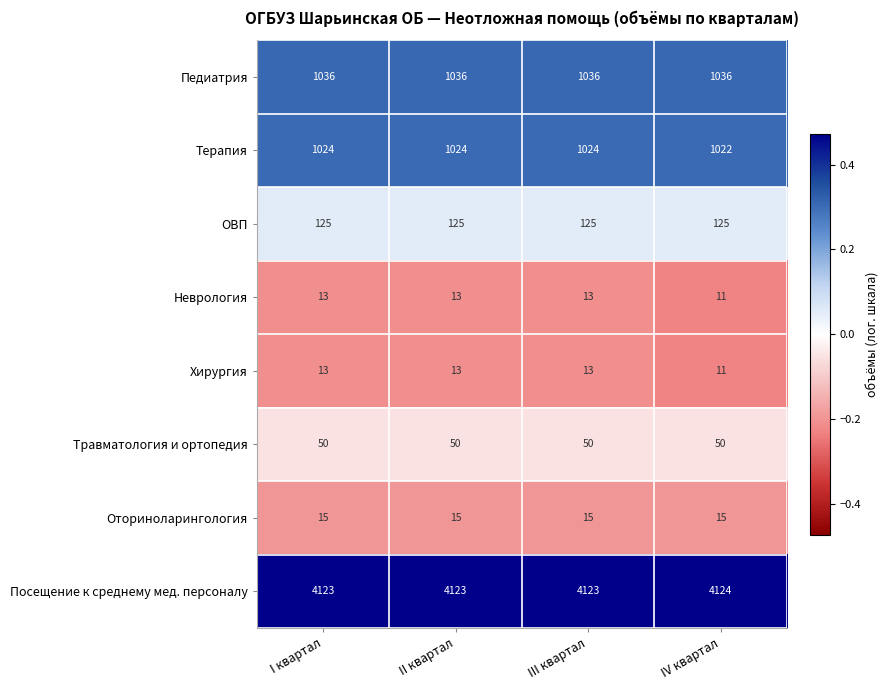

How many Неврология values are between 13 and 14?

3